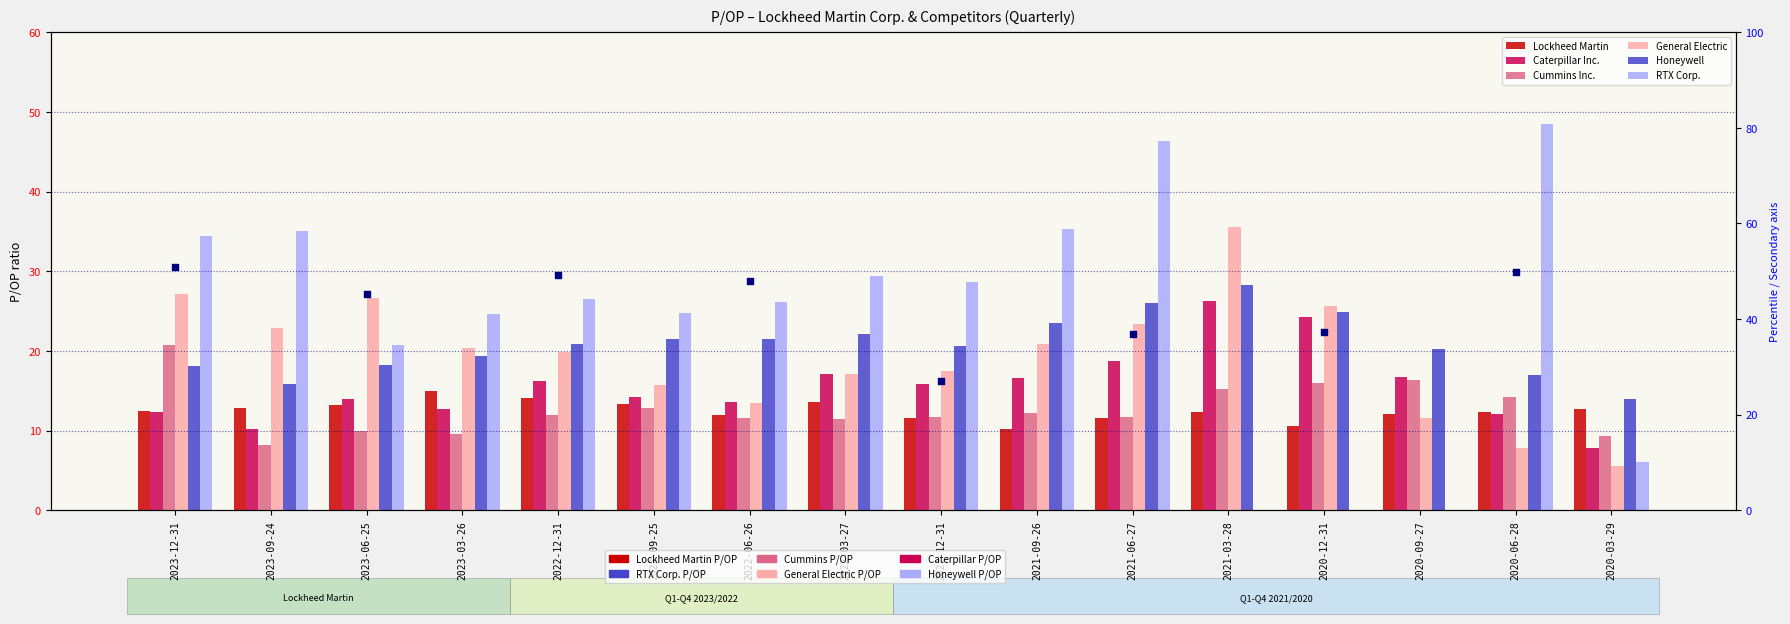

At which category is the sum across all series the highest?

2021-06-27